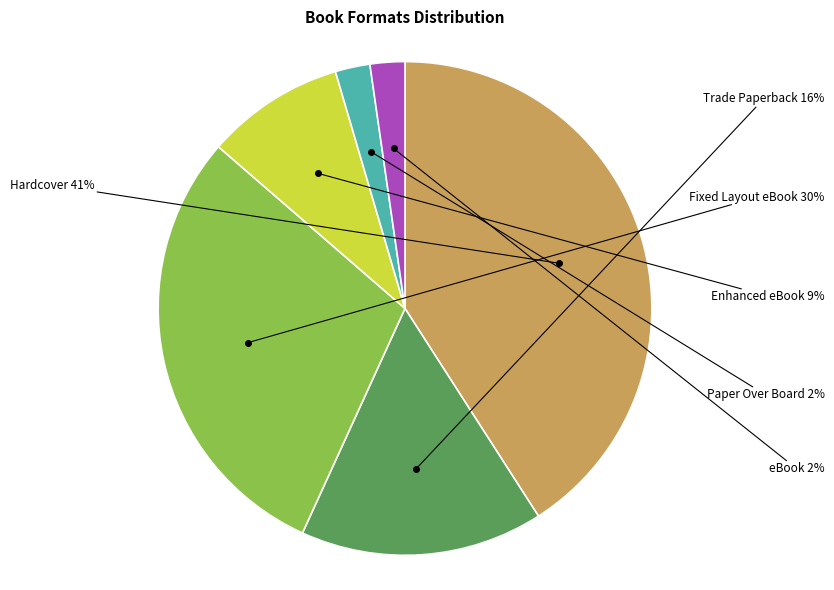

To the nearest percent, what is the average slice percentage?

17%